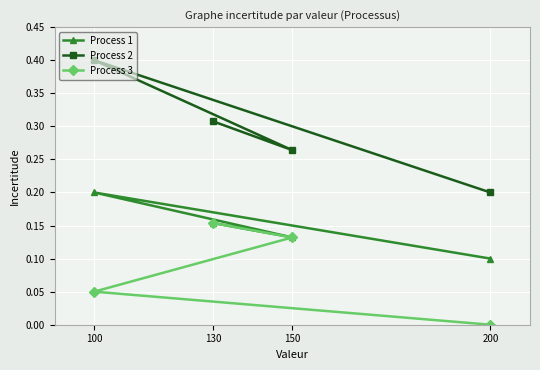

What is the total value across all series at 200?

0.3